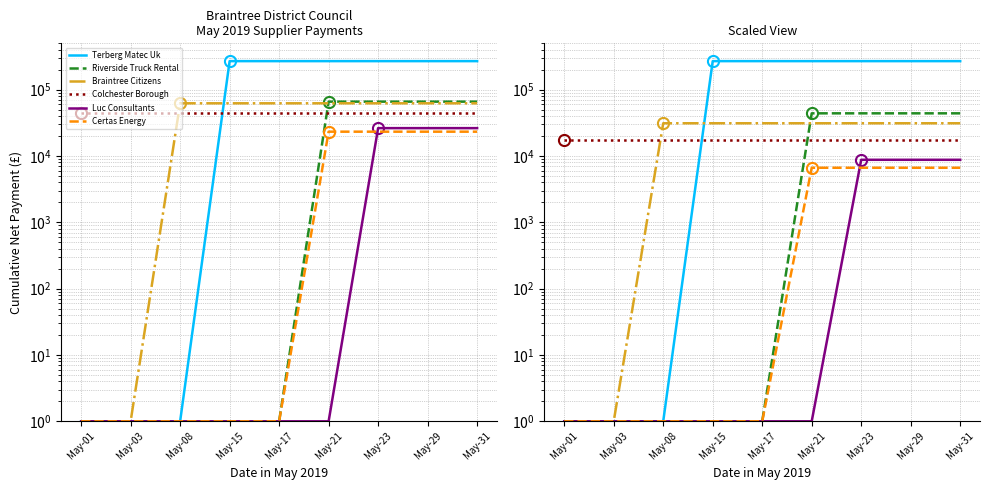

Which series has the largest range (max minus min)?

Terberg Matec Uk